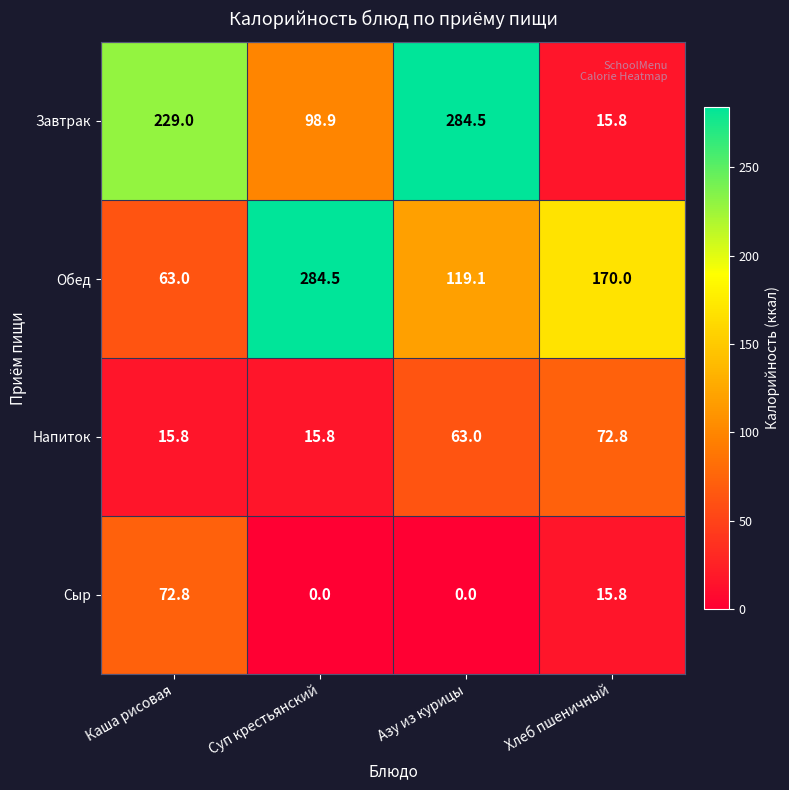

What is the sum of all Напиток values?

167.4